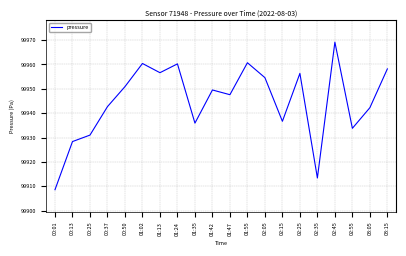

Between 01:47 and 00:13, which is larger?

01:47